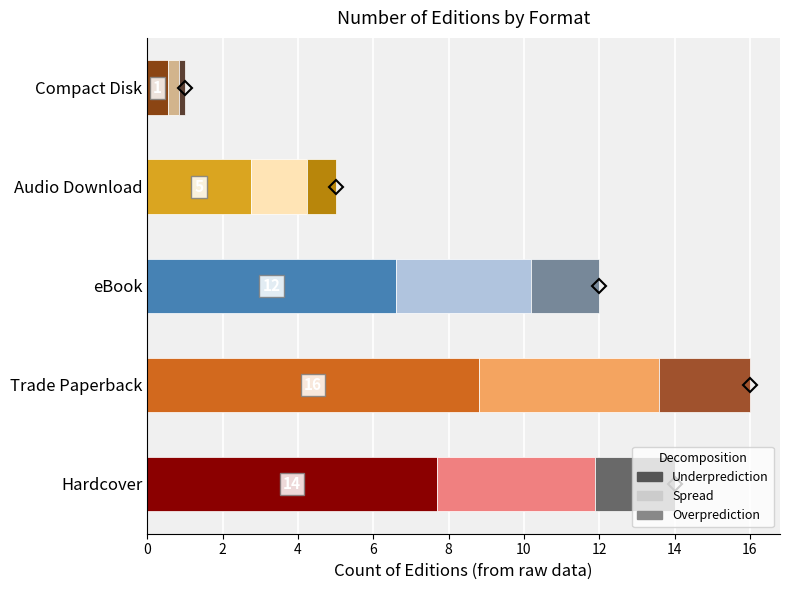

At which category is the sum across all series the highest?

Trade Paperback